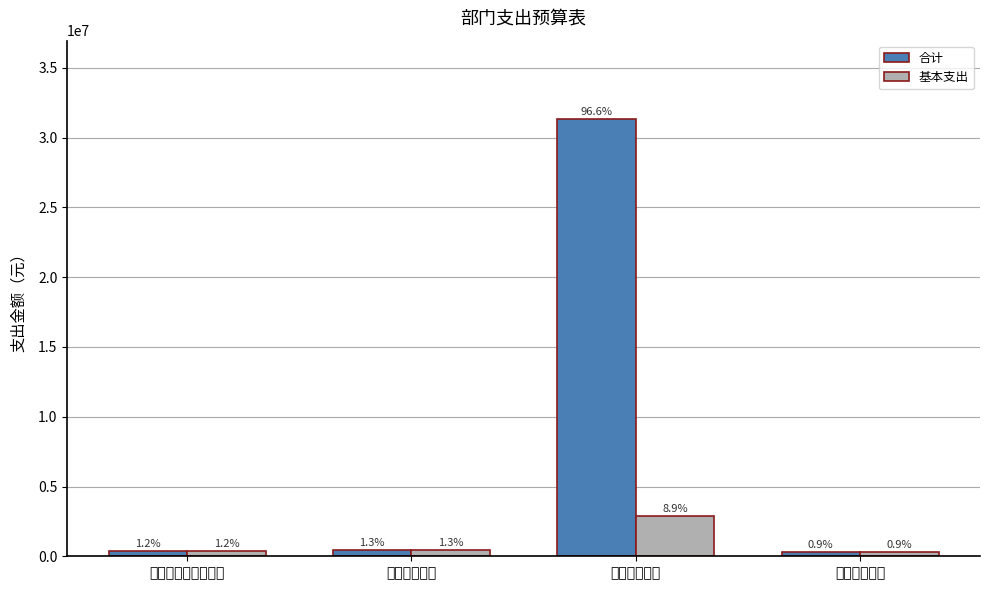

Does the chart contain any negative values?

No